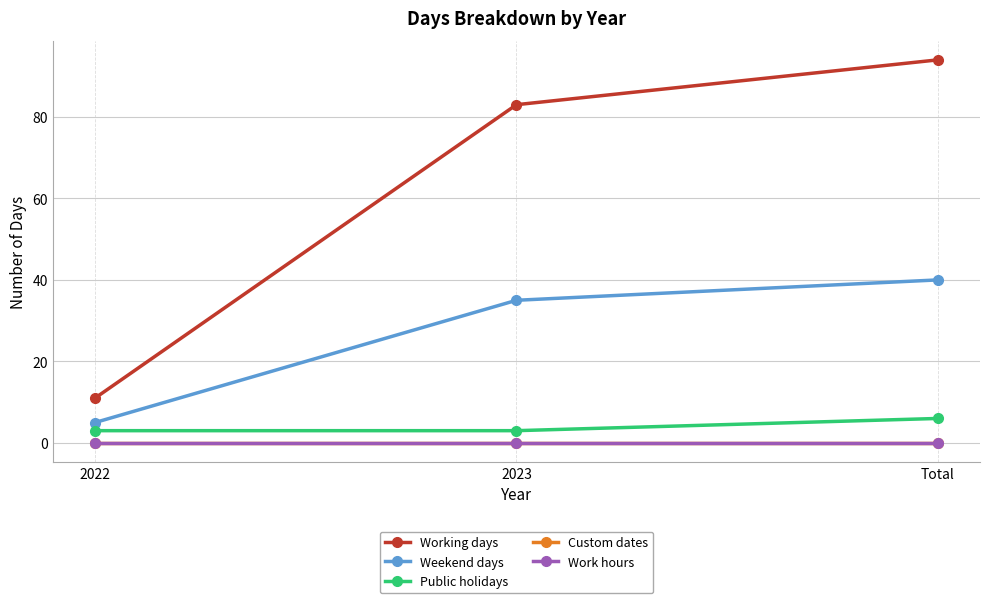

At 2022, list the series in order from largest to smallest.

Working days, Weekend days, Public holidays, Custom dates, Work hours